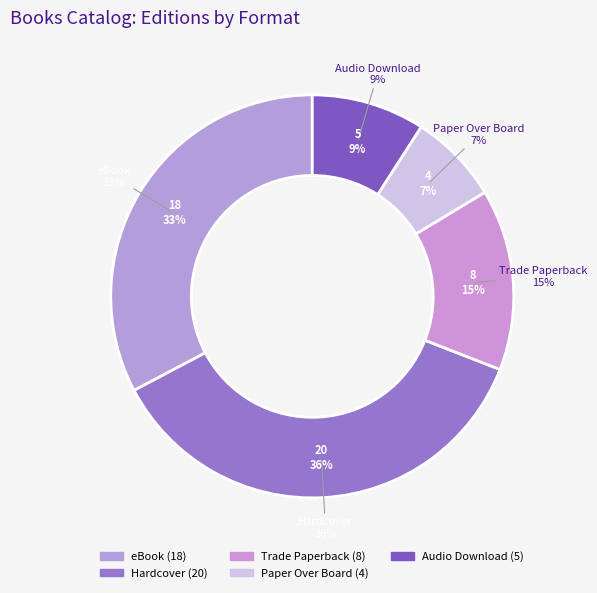

How many slices are in this pie chart?

5